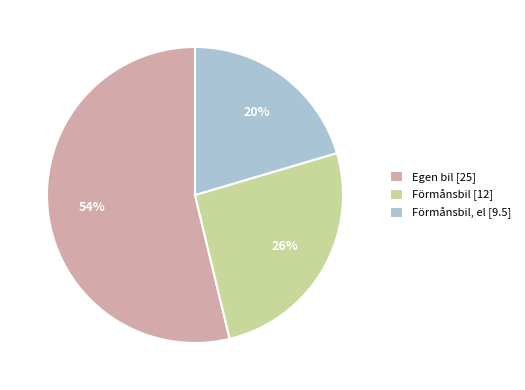

The Egen bil [25] slice represents 61% of the pie. True or false?

False